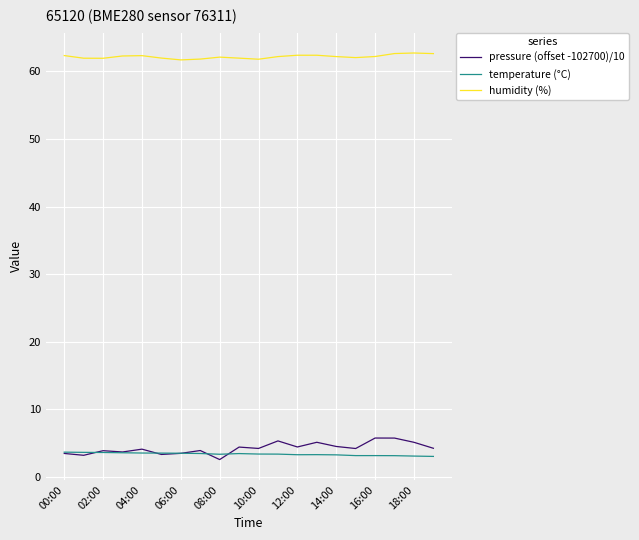

True or false: humidity (%) and temperature (°C) cross at least once.

False